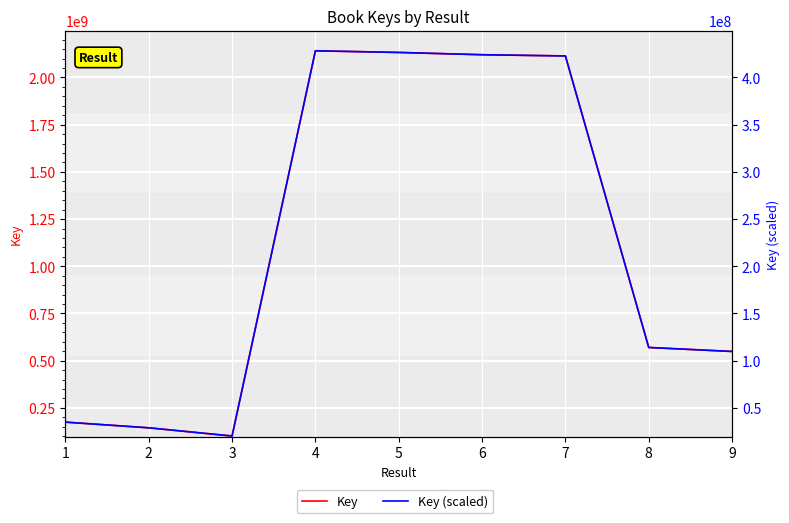

Is it true that Key (scaled) equals 696409106.1 at 4?

False